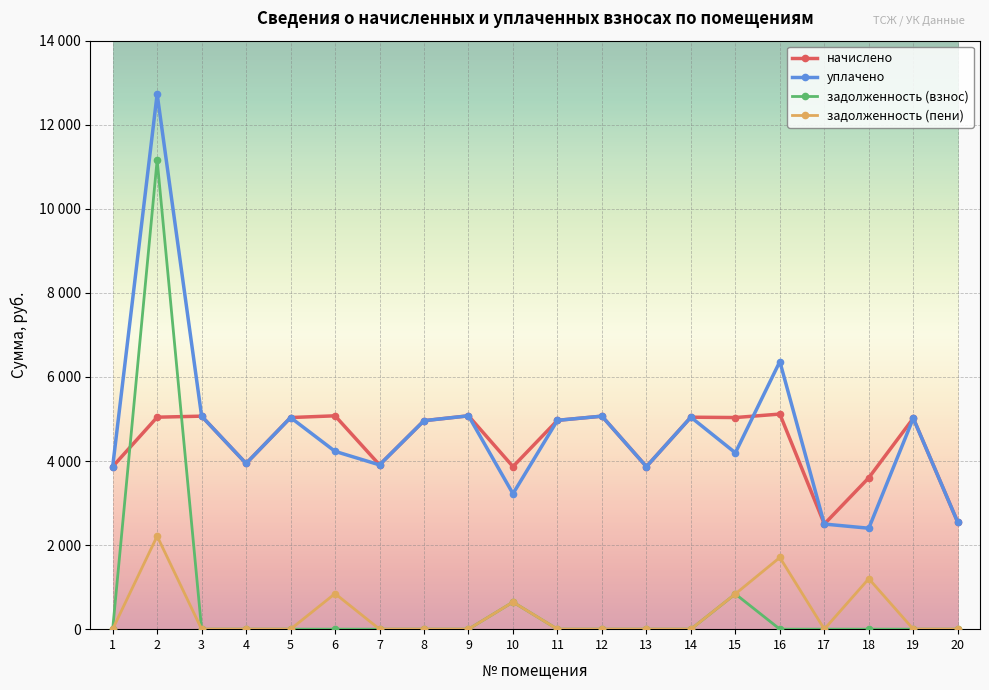

What are all the series names shown in the legend?

начислено, уплачено, задолженность (взнос), задолженность (пени)